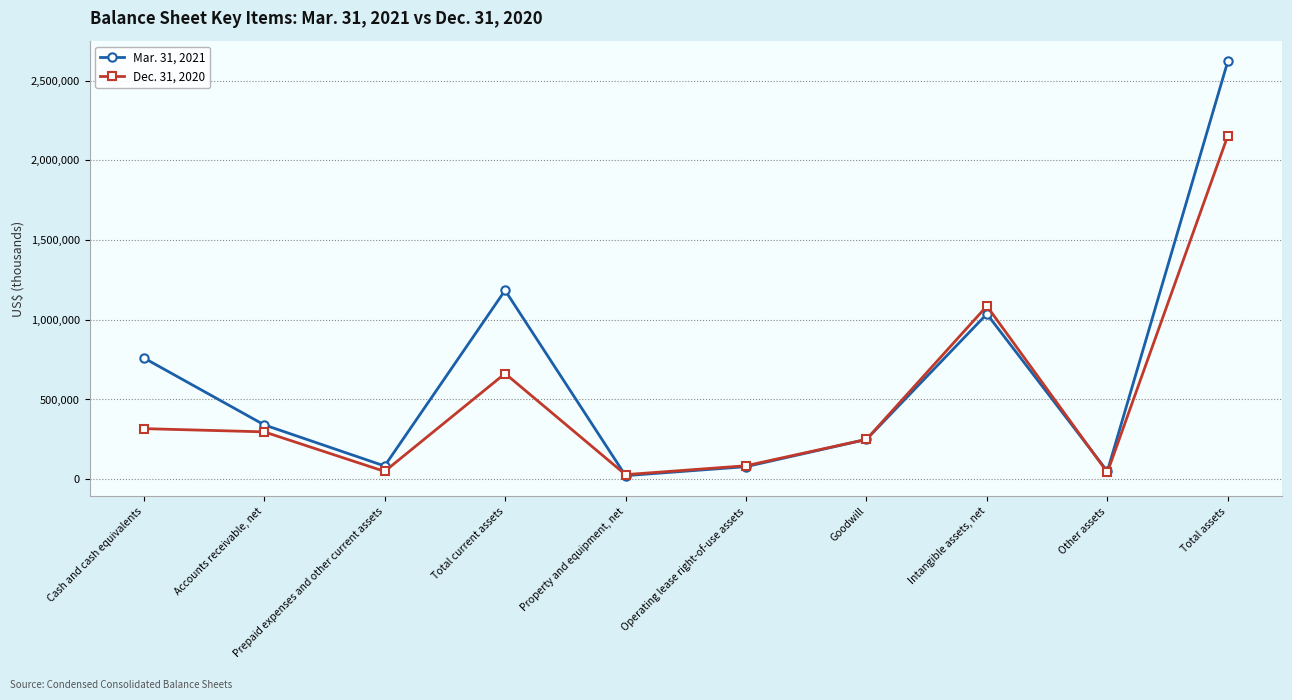

At Accounts receivable, net, list the series in order from largest to smallest.

Mar. 31, 2021, Dec. 31, 2020